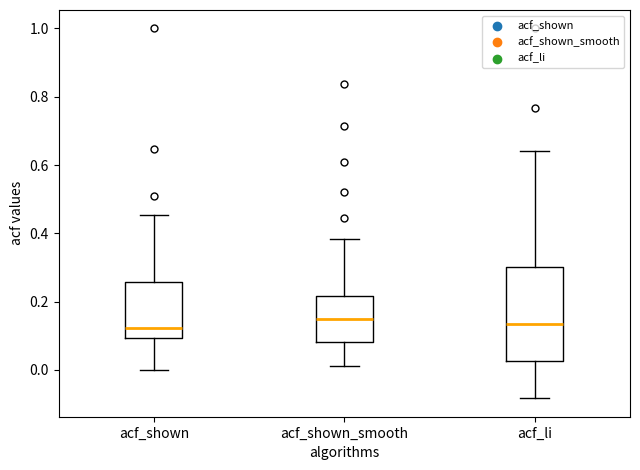

Reading left to right, read every box against the y-axis: the position of its median line, the range the box covers, and the ends of its whiskers. The values are not printed on the chart, so give them approximately, as read against the axis.

acf_shown: median 0.12, box 0.10 to 0.26, whiskers 0.00 to 0.46
acf_shown_smooth: median 0.14, box 0.08 to 0.22, whiskers 0.02 to 0.38
acf_li: median 0.14, box 0.02 to 0.30, whiskers -0.08 to 0.64